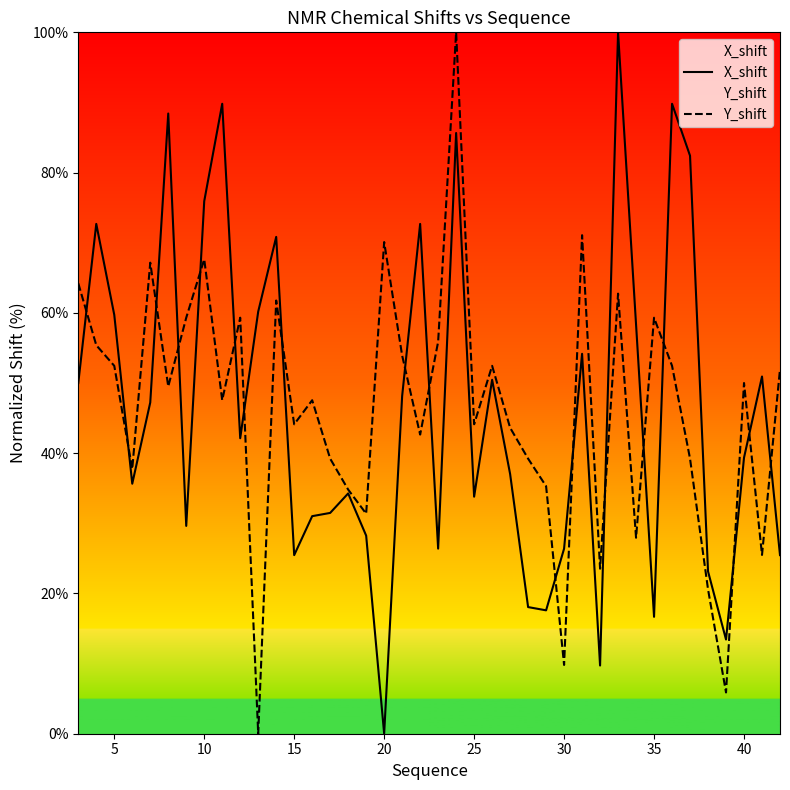

Rank the series at 25 from lowest to highest value.

X_shift, Y_shift